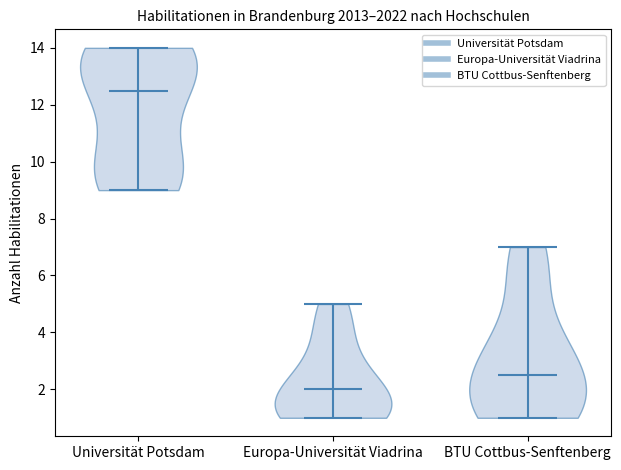

What is the highest point the violin for Europa-Universität Viadrina reaches on the y-axis? The values are not printed on the chart, so give them approximately, as read against the axis.

5.0